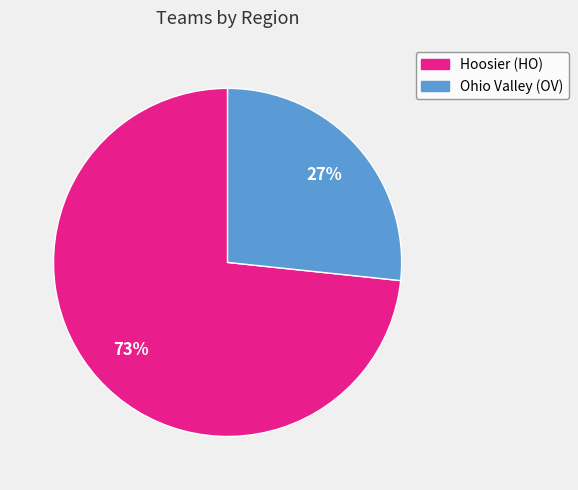

What percentage is the Hoosier (HO) slice, to the nearest percent?

73%